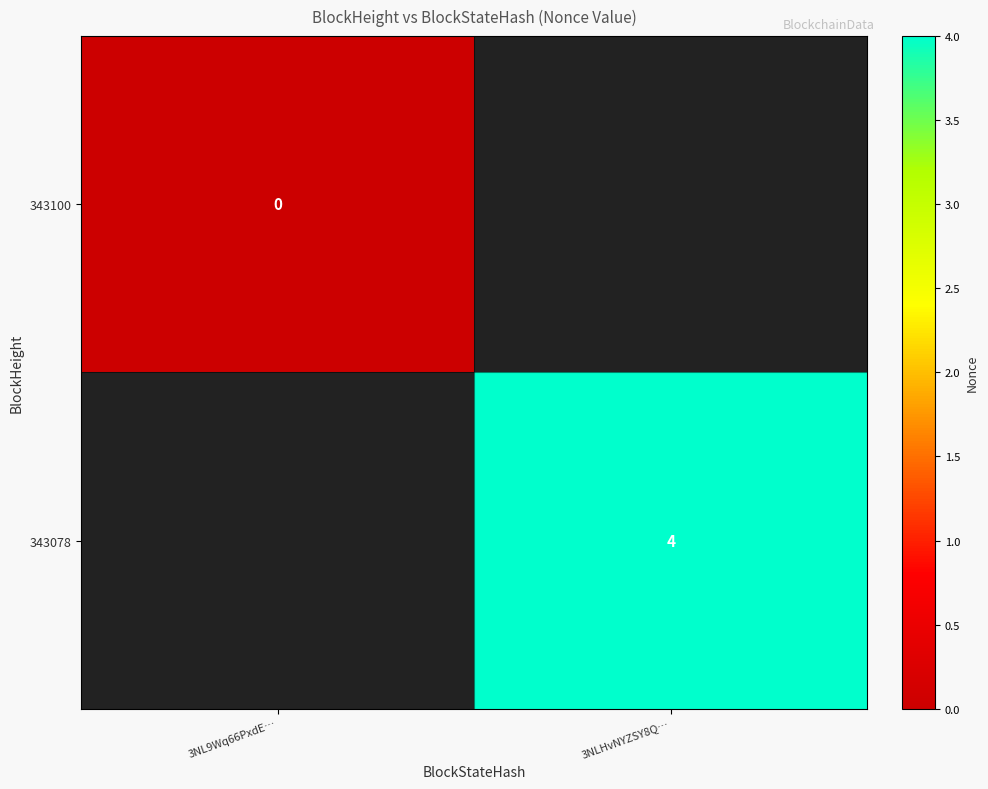

Is it true that 343078 equals 2 at 3NLHvNYZSY8Q…?

False